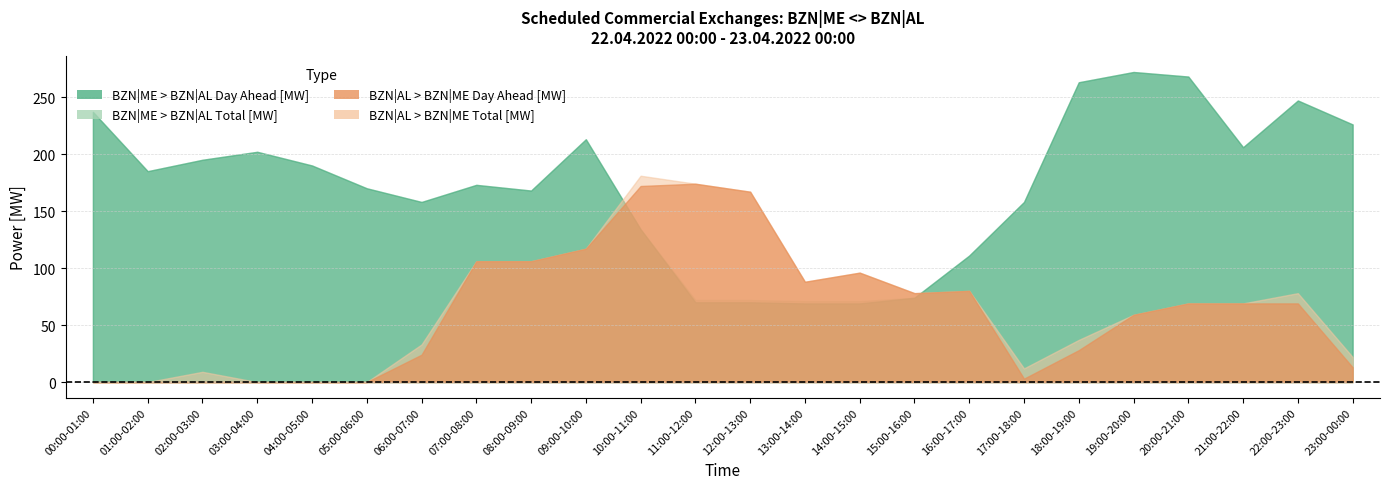

Where is the first local maximum for BZN|ME > BZN|AL Day Ahead [MW]?

03:00-04:00